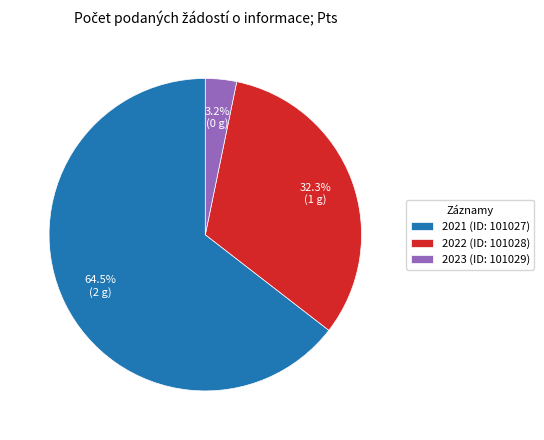

Which slice is the largest?

2021 (ID: 101027)